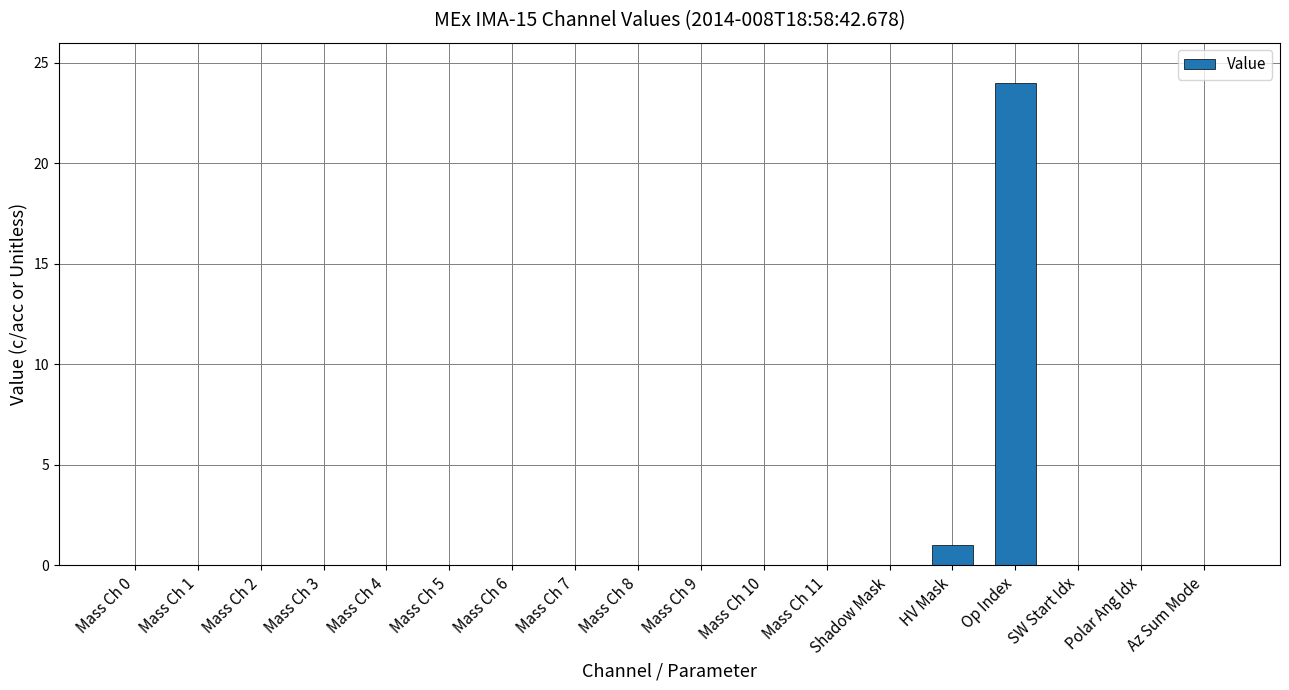

Reading right to left, extract all data points from this chart.

Az Sum Mode=0	Polar Ang Idx=0	SW Start Idx=0	Op Index=24	HV Mask=1	Shadow Mask=0	Mass Ch 11=0	Mass Ch 10=0	Mass Ch 9=0	Mass Ch 8=0	Mass Ch 7=0	Mass Ch 6=0	Mass Ch 5=0	Mass Ch 4=0	Mass Ch 3=0	Mass Ch 2=0	Mass Ch 1=0	Mass Ch 0=0